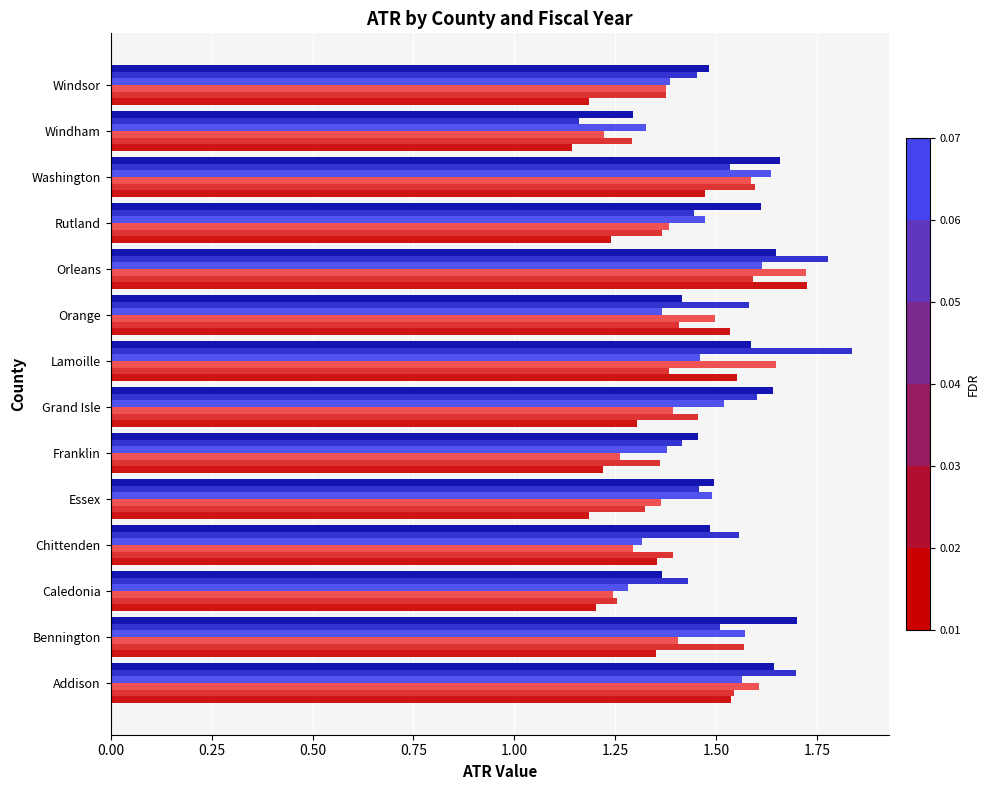

What is the spread (max minus min) of values at Rutland?

0.4